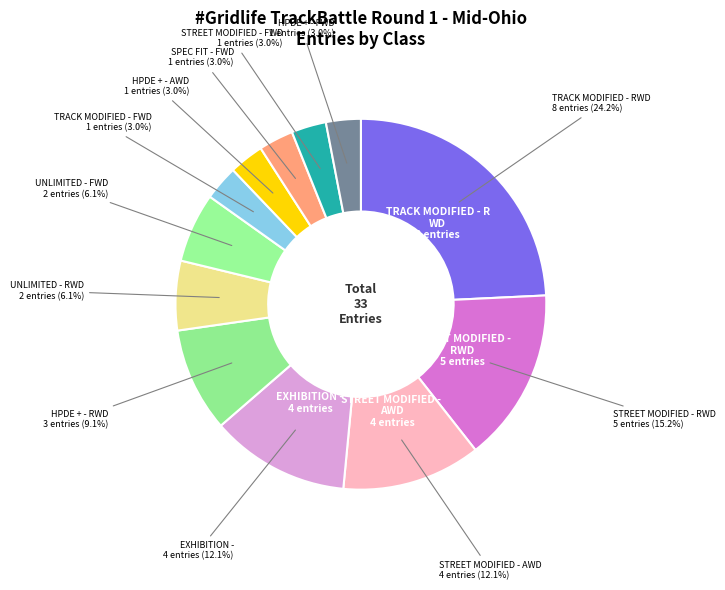

How many slices are in this pie chart?

12